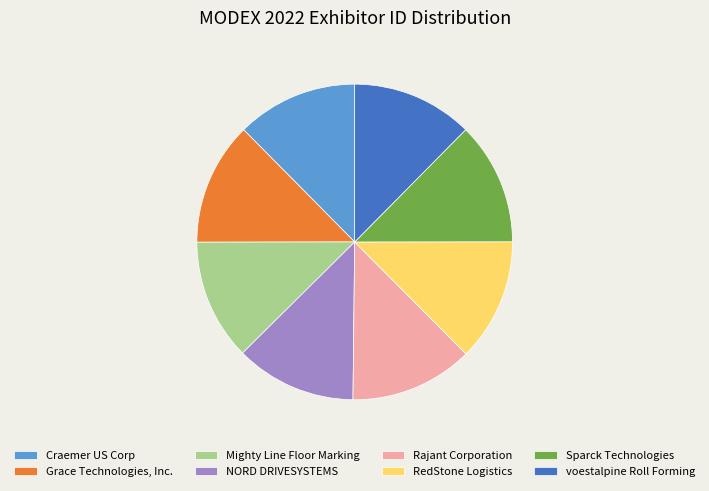

Count the number of slices in the pie.

8